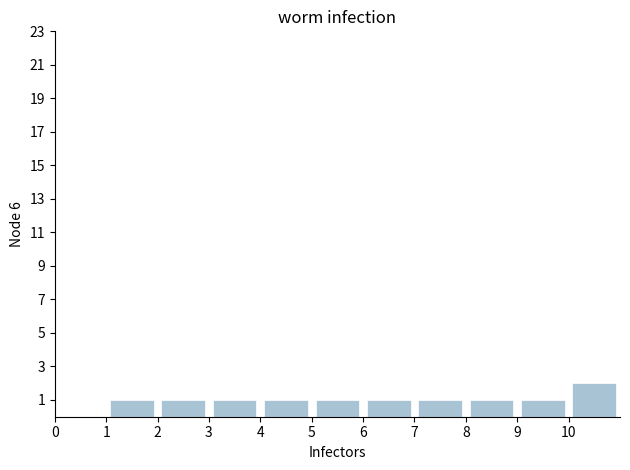

Which range on the x-axis has the tallest bar?

10 to 11